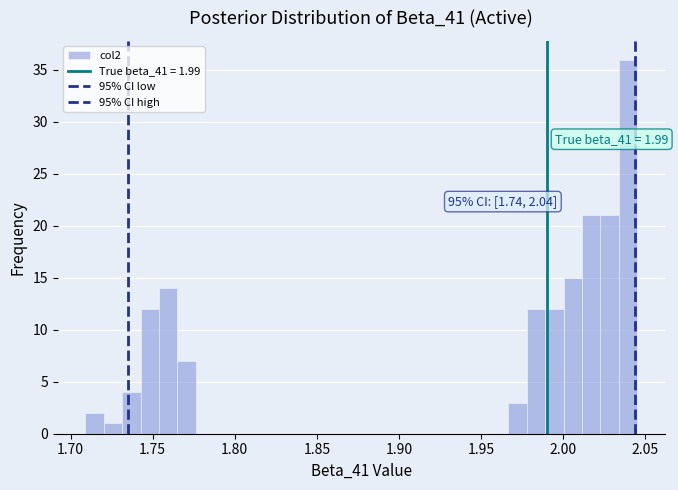

Around what value on the x-axis is the tallest bar? Give the approximate position of its centre, as read against the axis.

2.040